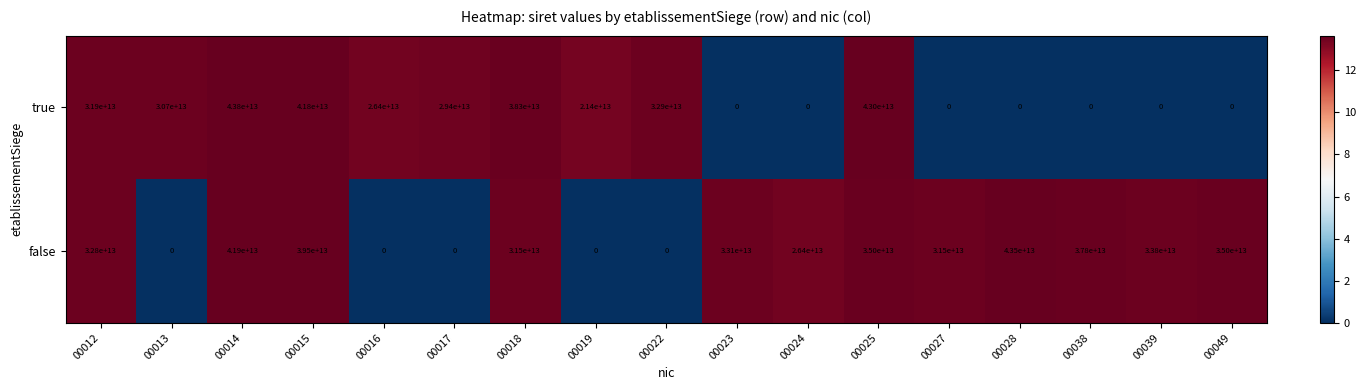

Rank the series at 00012 from lowest to highest value.

true, false